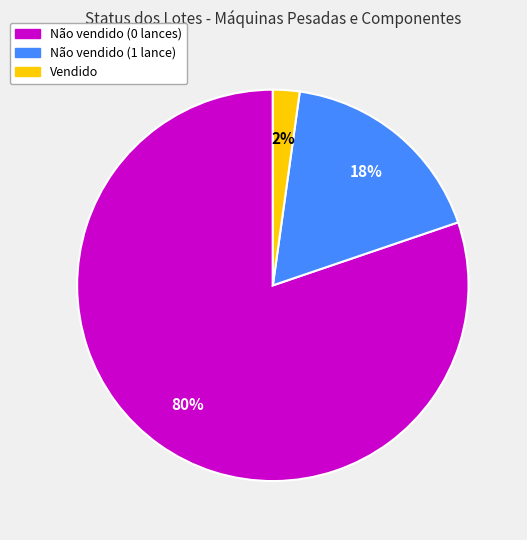

Between Não vendido (1 lance) and Não vendido (0 lances), which is larger?

Não vendido (0 lances)